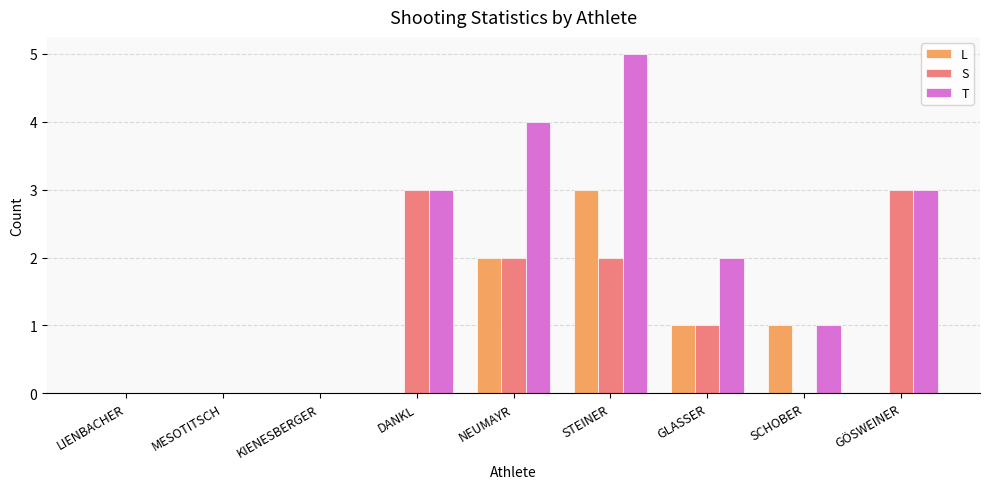

At which category is the sum across all series the highest?

STEINER